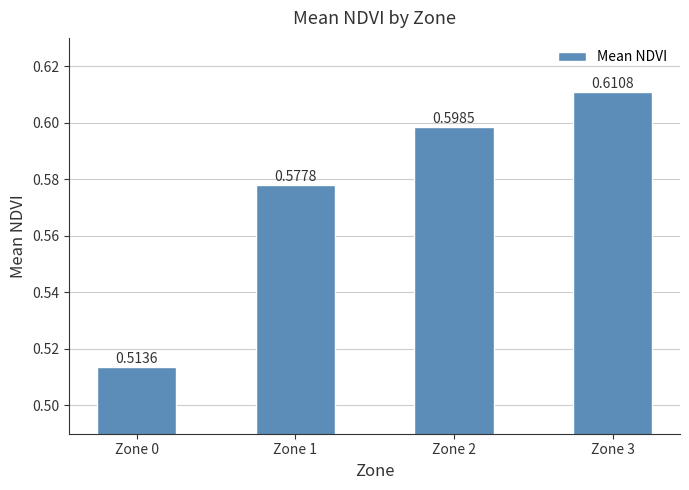

How many distinct data groups are displayed?

1